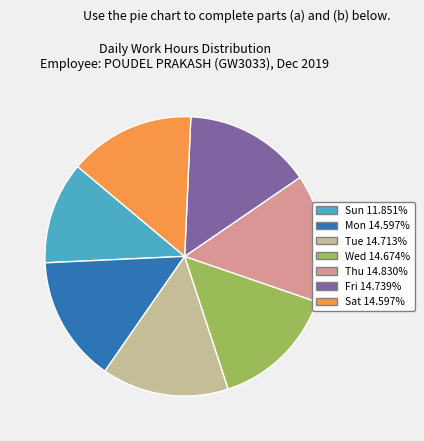

Is there any slice that represents more than half of the pie?

No